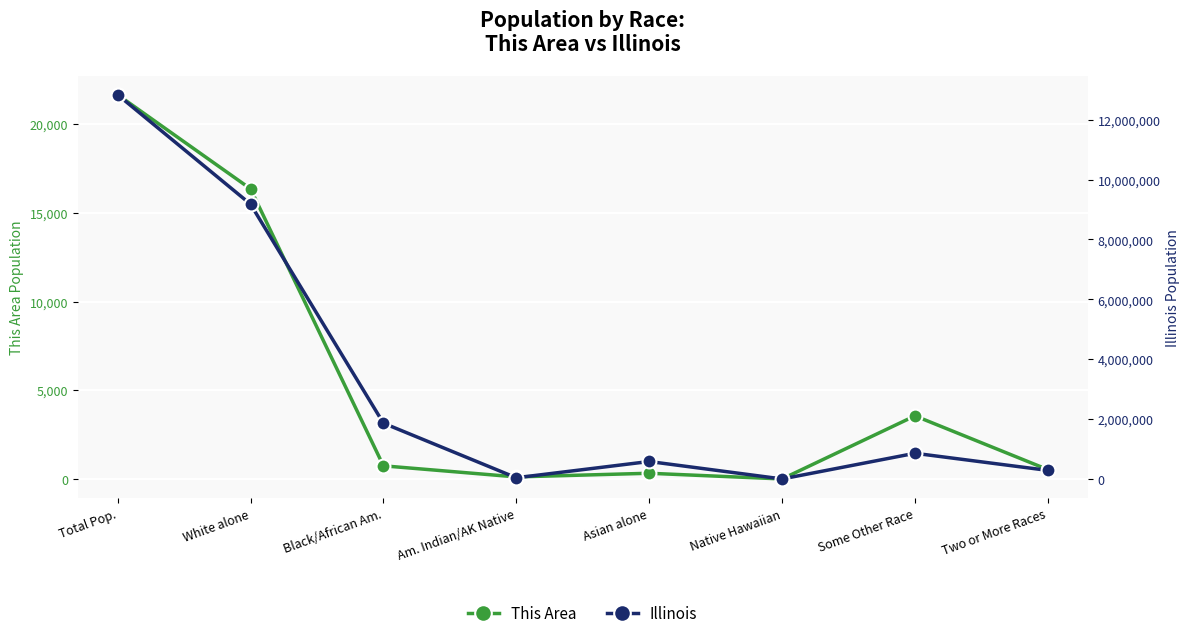

What is the smallest value displayed?

7